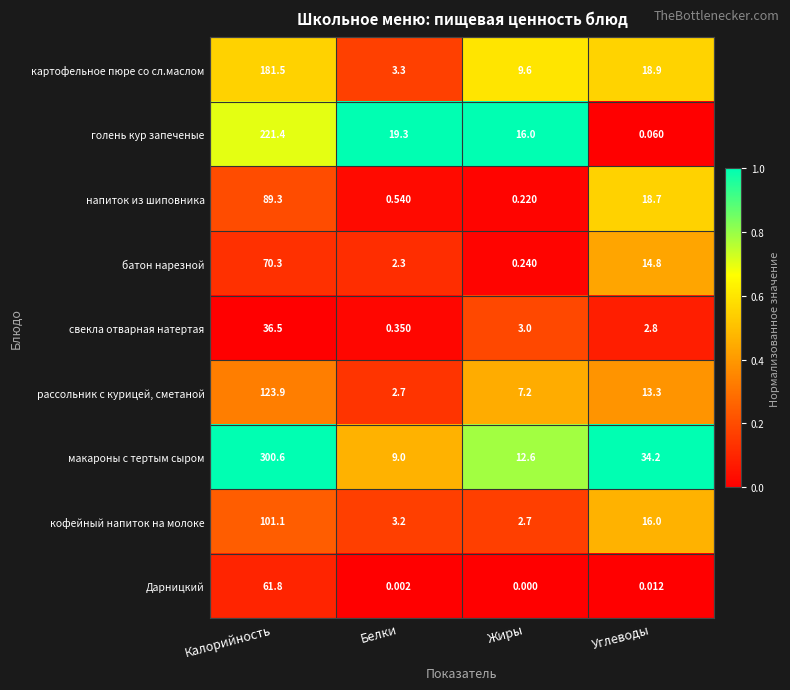

What is the maximum value shown in the chart?

300.6